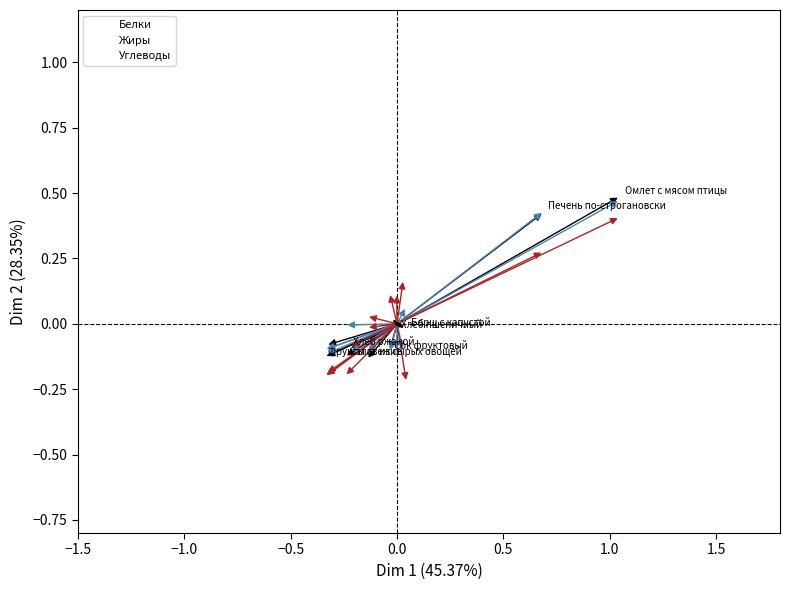

What are all the series names shown in the legend?

Белки, Жиры, Углеводы